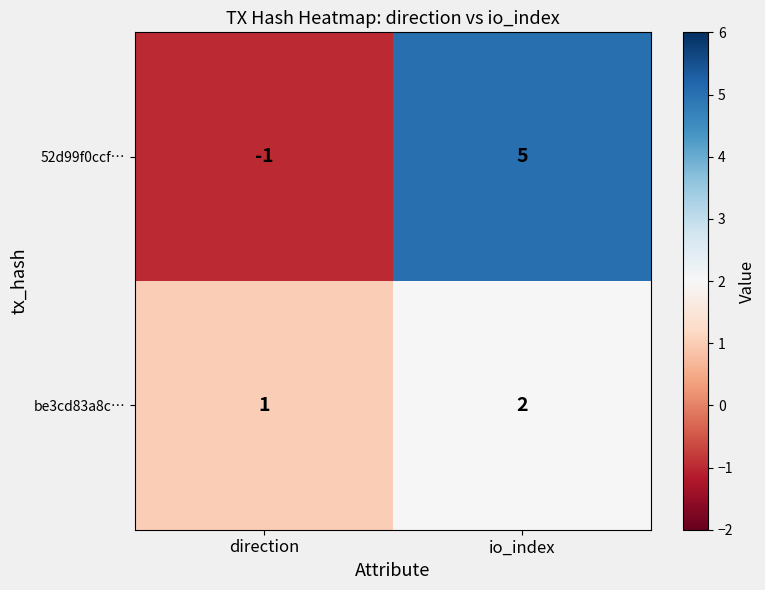

Reading right to left, extract all data points from this chart.

52d99f0ccf…: io_index=5	direction=-1
be3cd83a8c…: io_index=2	direction=1